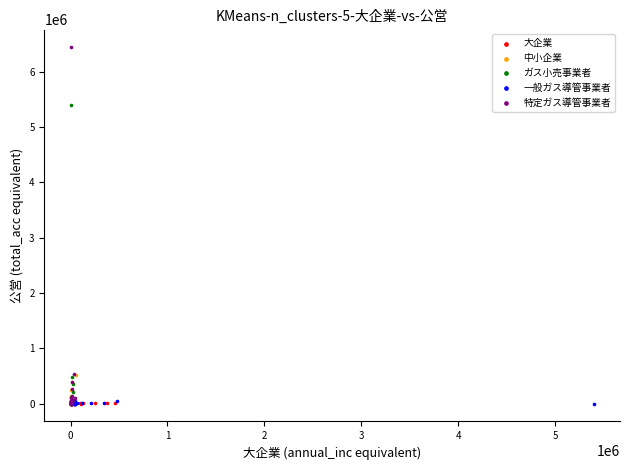

Which series has the largest Y range (max minus min)?

特定ガス導管事業者